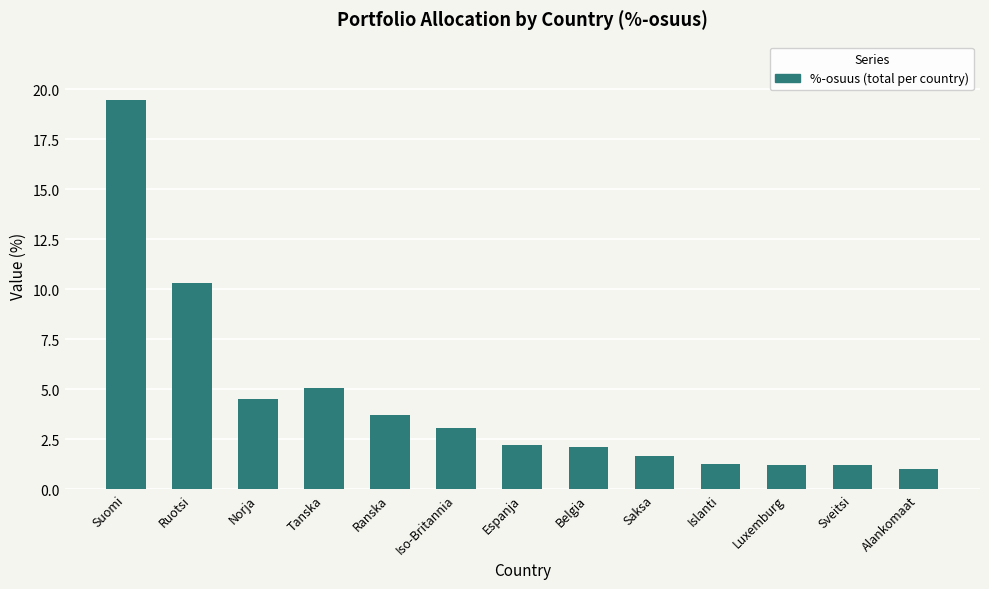

Where is the data nearest to the value 10?

Ruotsi